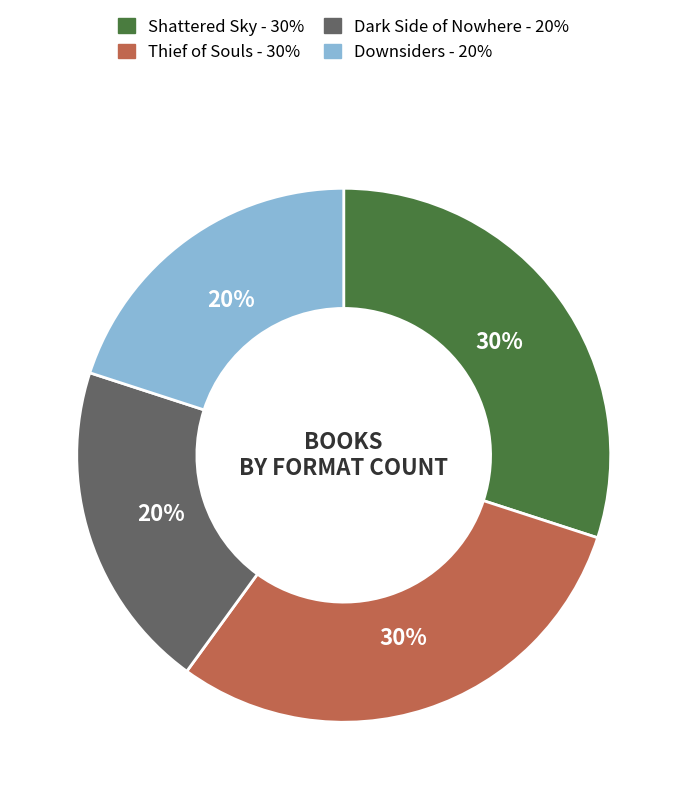

To the nearest percent, what is the difference between the Downsiders and Shattered Sky slice percentages?

10%